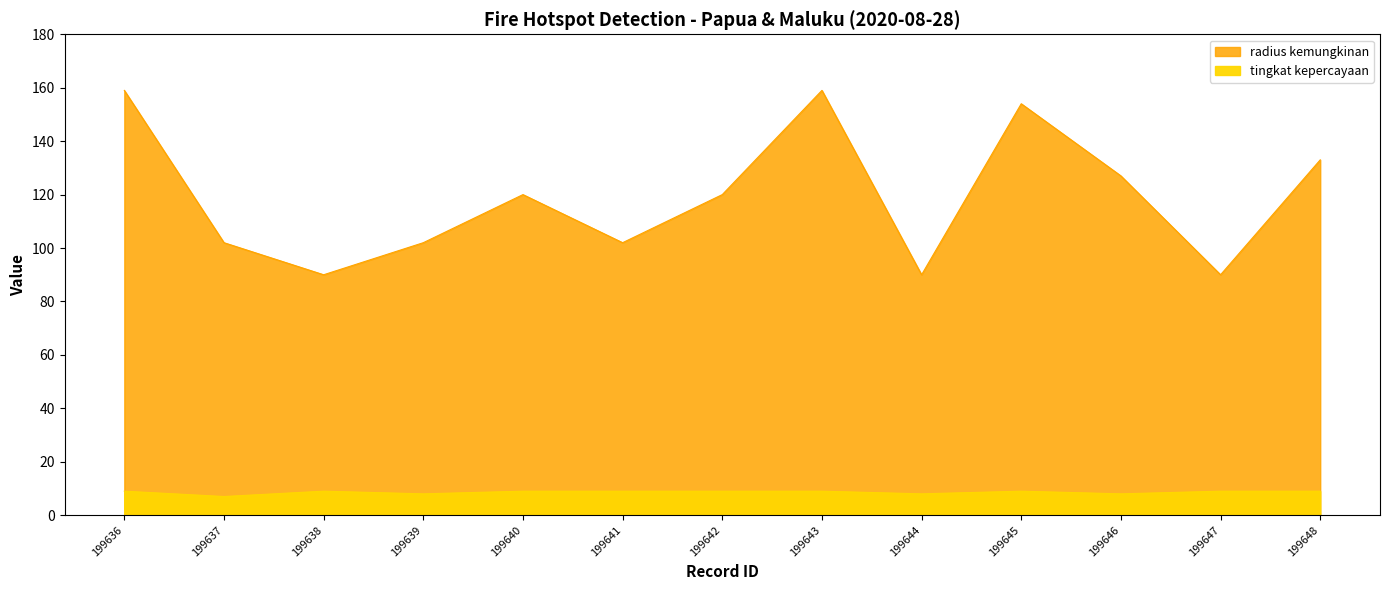

Reading right to left, what are all the values shown in this chart?

radius kemungkinan: 133	90	127	154	90	159	120	102	120	102	90	102	159
tingkat kepercayaan: 9	9	8	9	8	9	9	9	9	8	9	7	9